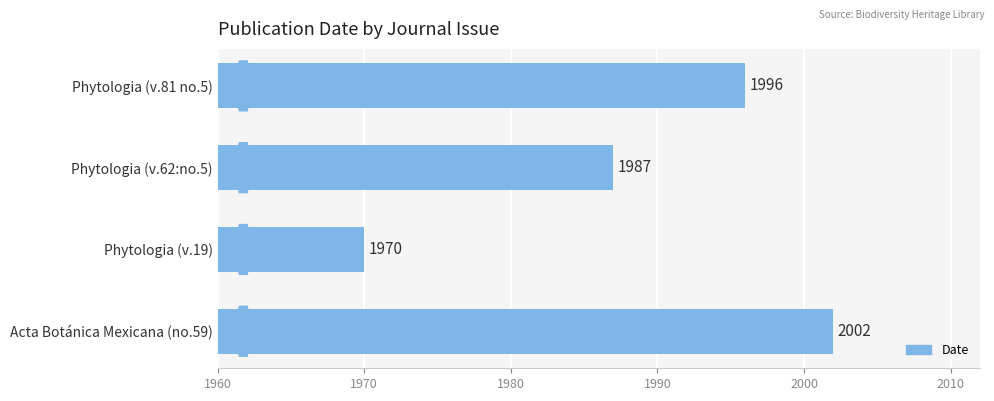

Rank the categories by value from highest to lowest.

Acta Botánica Mexicana (no.59), Phytologia (v.81 no.5), Phytologia (v.62:no.5), Phytologia (v.19)